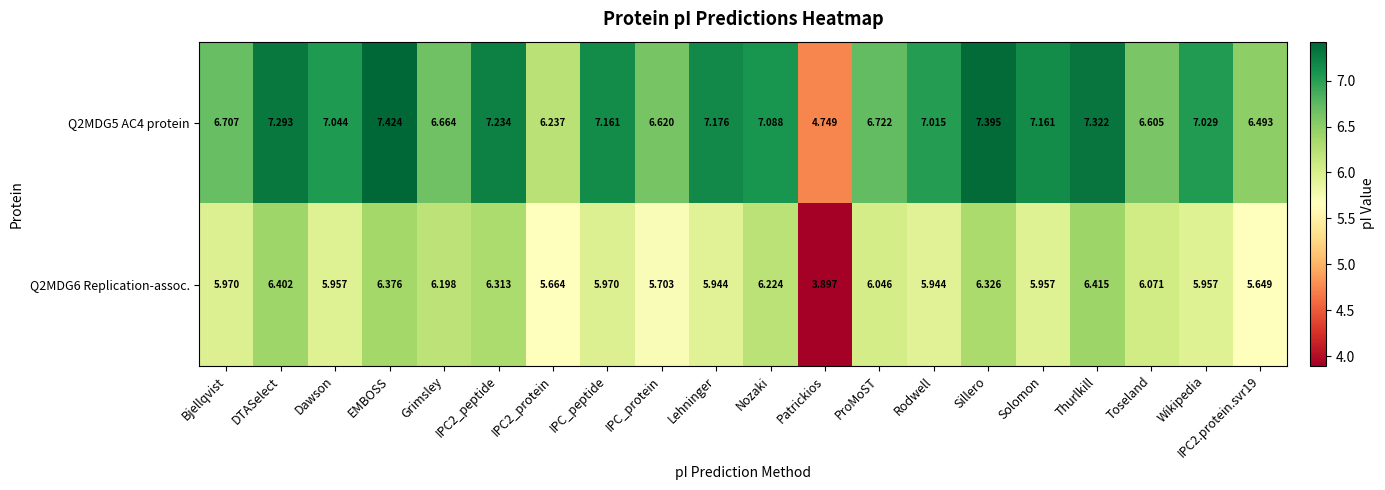

At which label does Q2MDG6 Replication-assoc. reach its peak?

Thurlkill